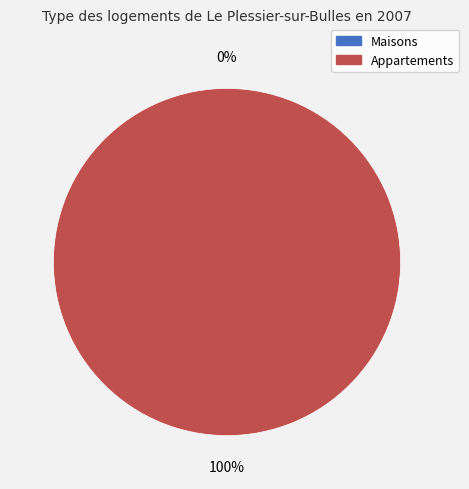

The 26375 slice represents 0% of the pie. True or false?

True